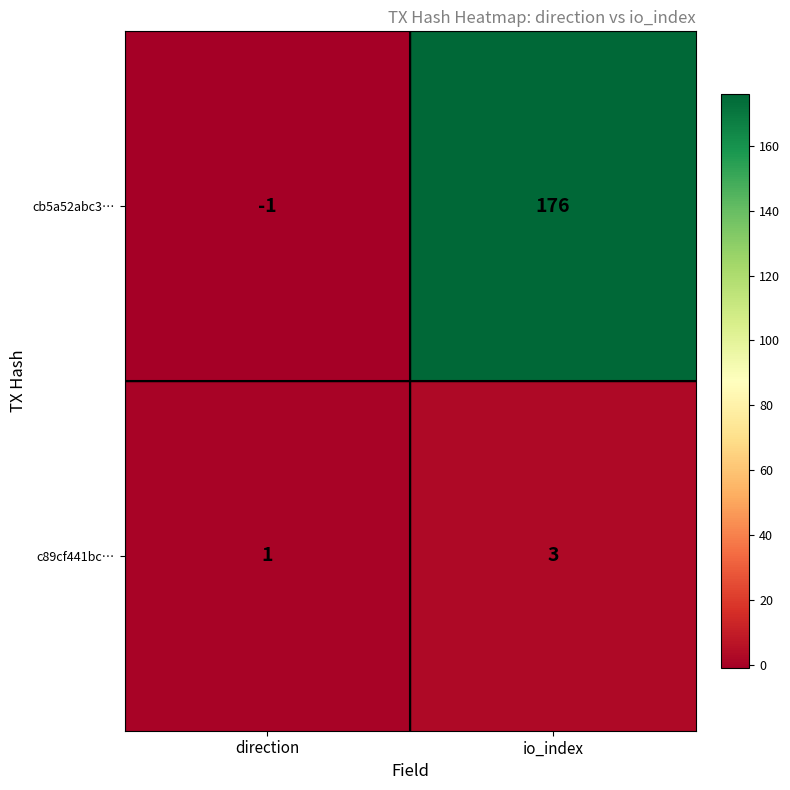

Which series has the widest spread of values?

cb5a52abc3…